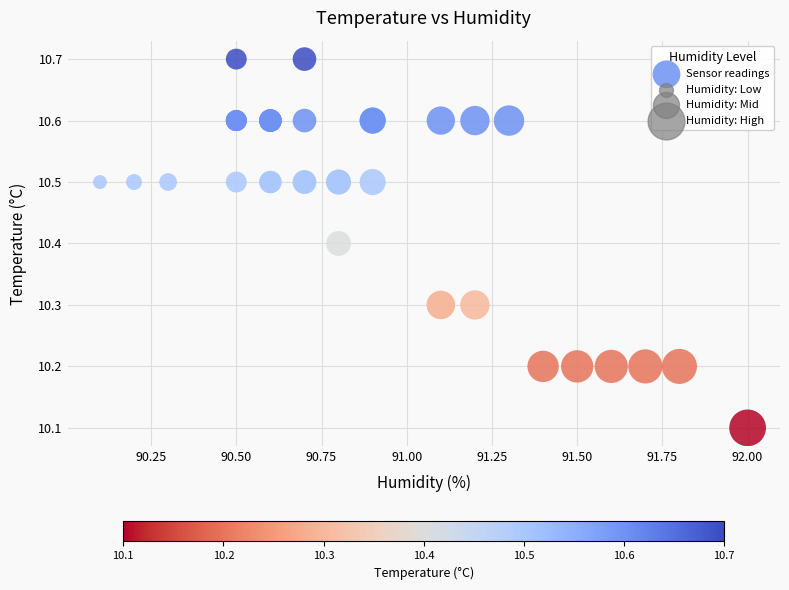

What Y value in the scatter plot is closest to 10?

10.1